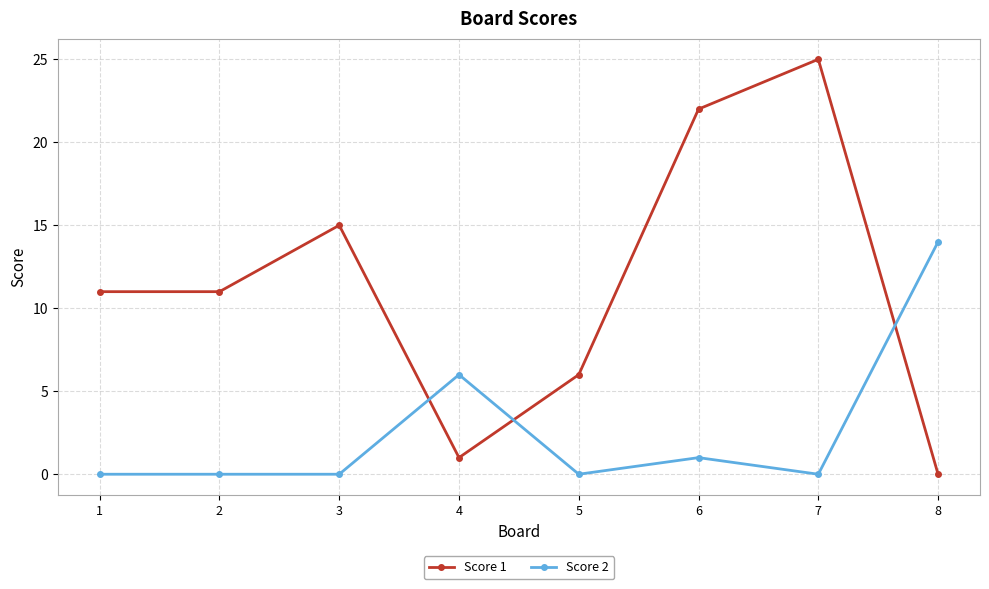

What is the sum of the Score 2 values at 7 and 6?

1